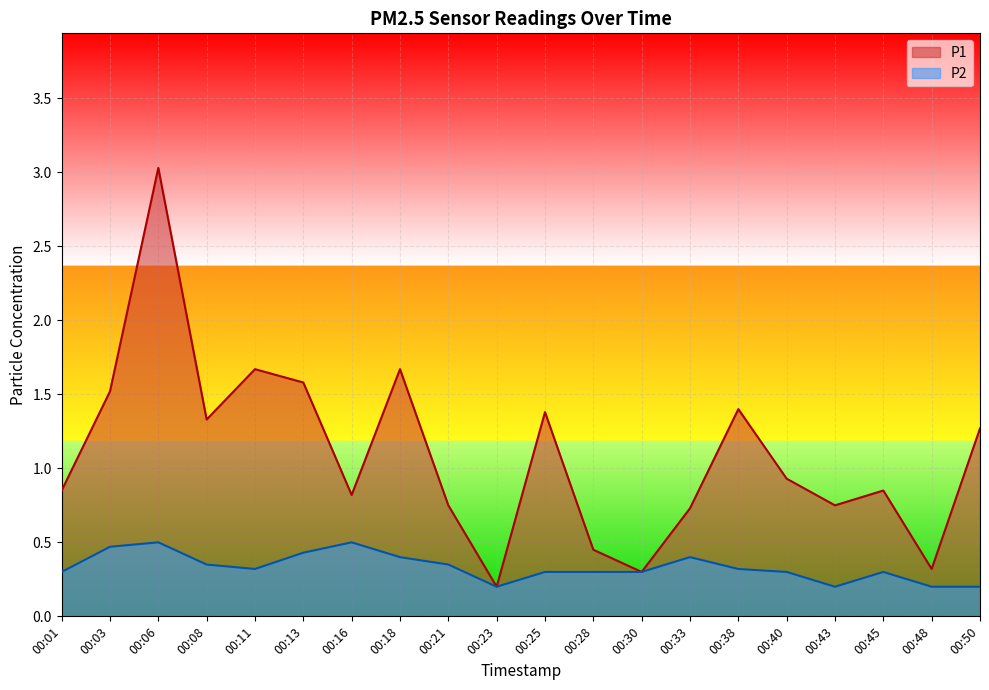

At 00:40, list the series in order from largest to smallest.

P1, P2